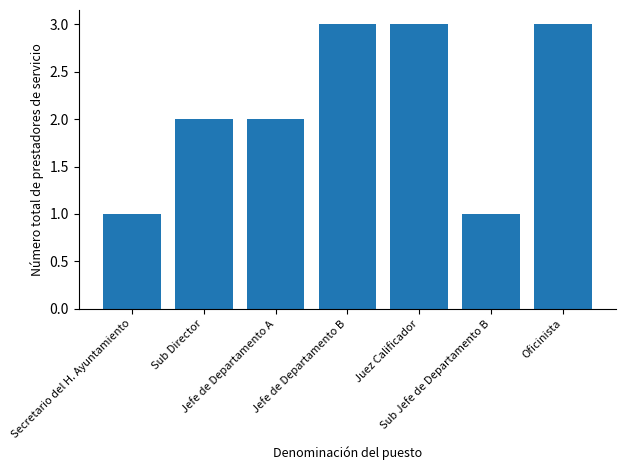

What is the value of the 2nd bar from the left?

2